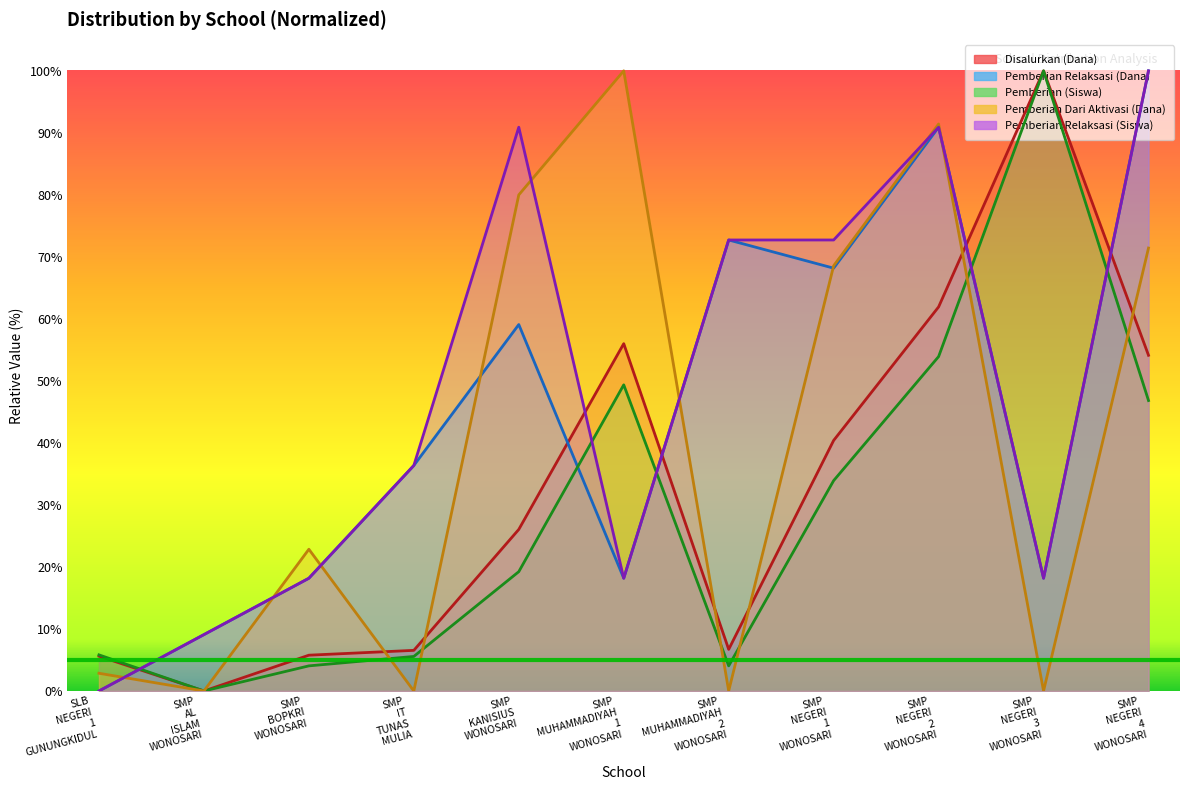

True or false: Pemberian Relaksasi (Dana) has more than 1 points higher than both neighbors.

True